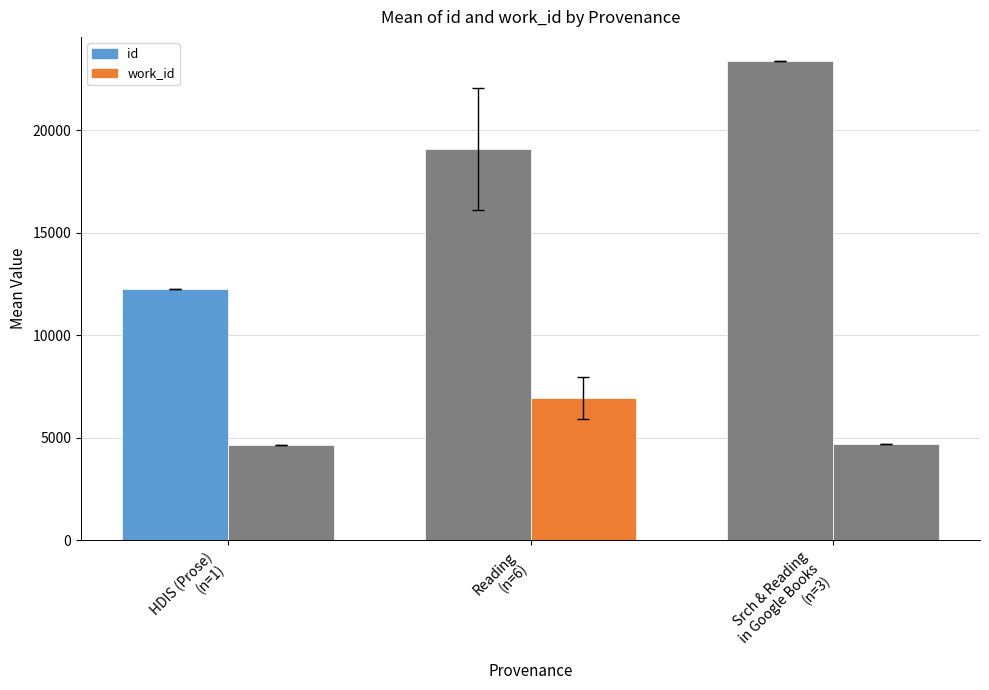

What is the highest value of the work_id series?

6948.0